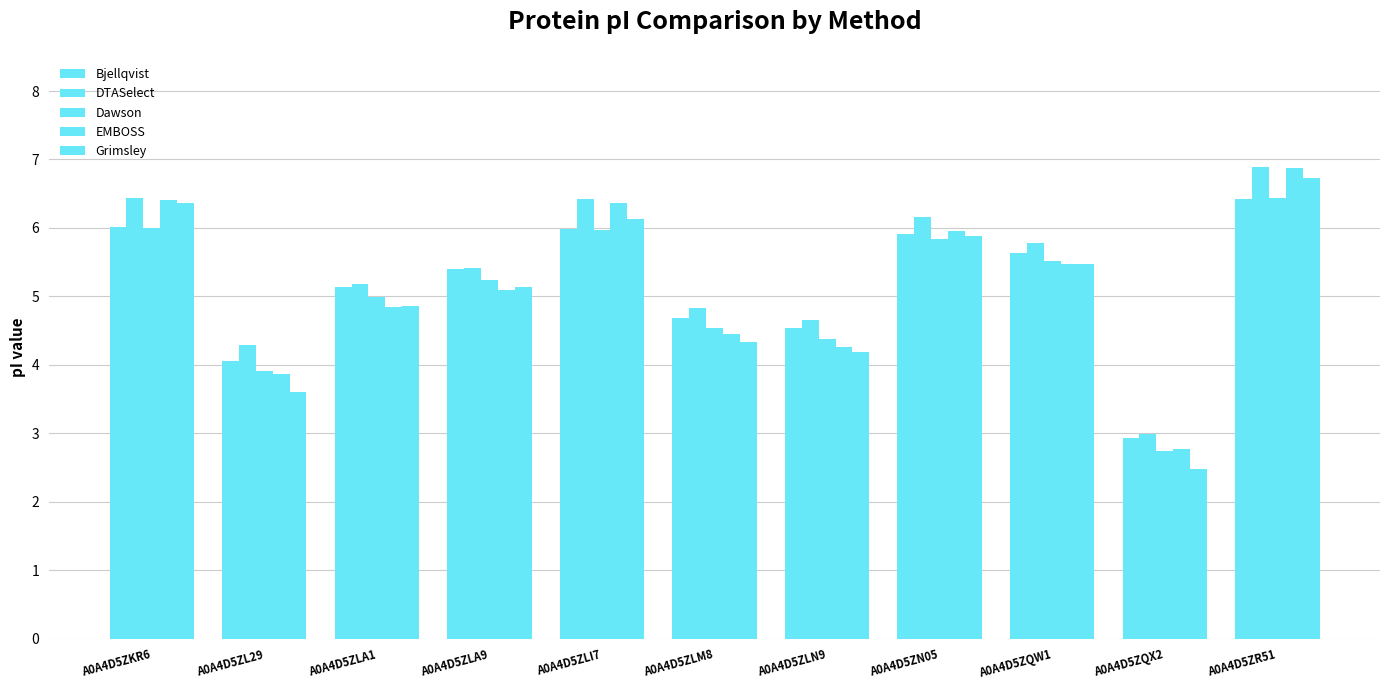

What is the approximate value of Grimsley at A0A4D5ZR51?

6.7